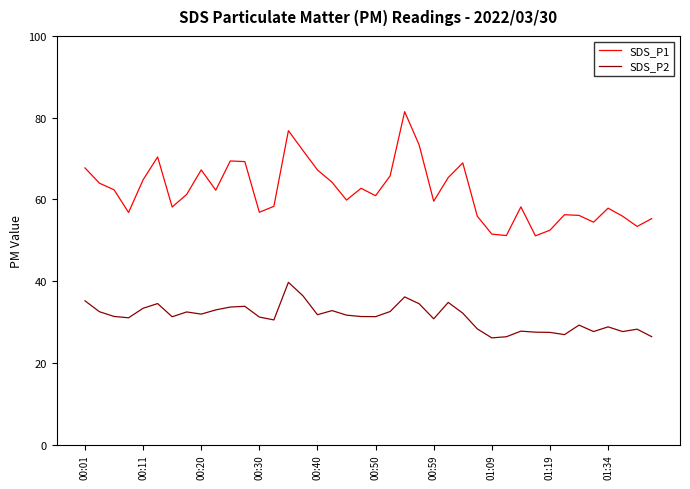

Which series has the largest total across all categories?

SDS_P1